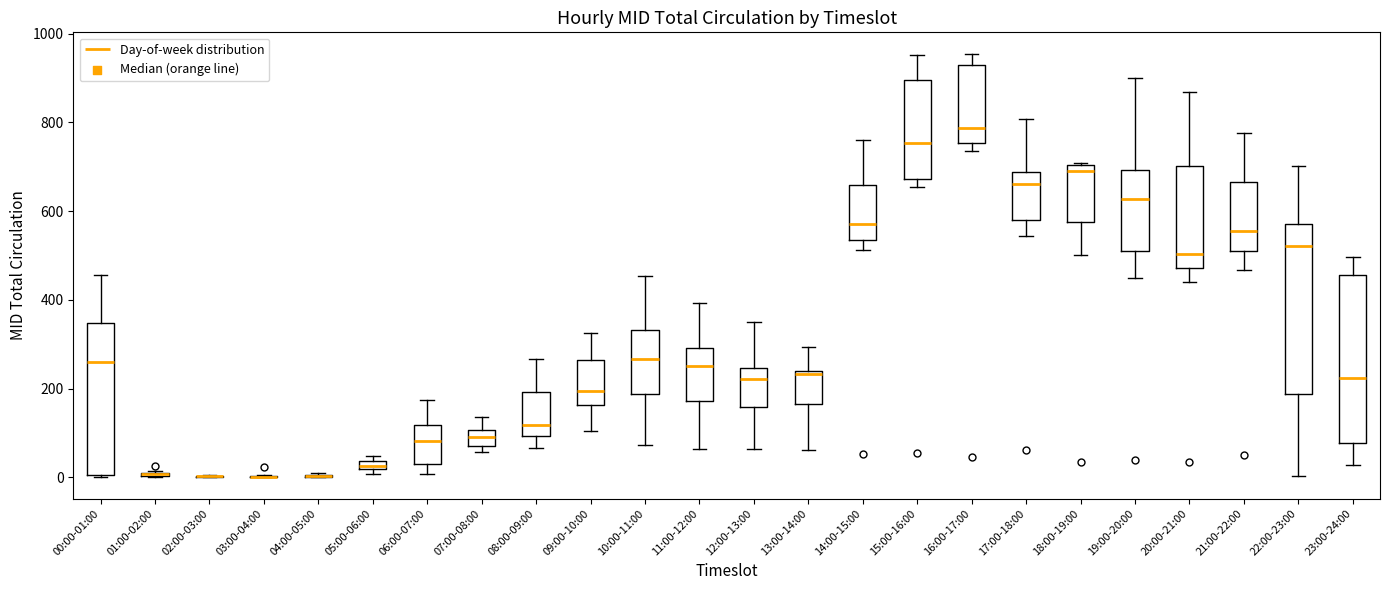

Where is the upper edge of the box for 06:00-07:00 on the y-axis? The values are not printed on the chart, so give them approximately, as read against the axis.

120